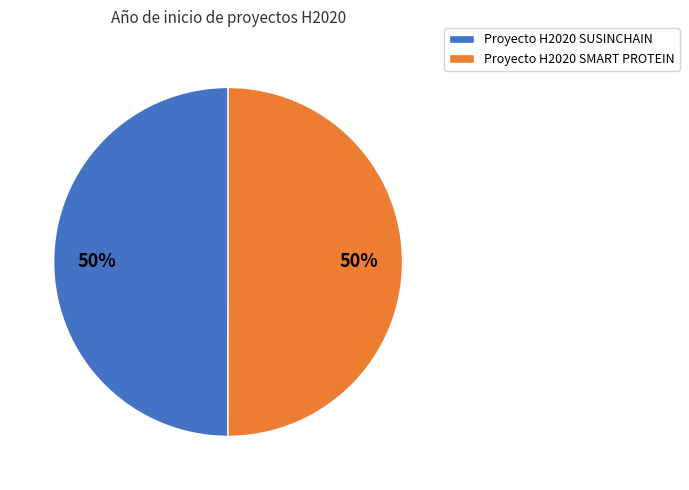

Is the sum of Proyecto H2020 SUSINCHAIN and Proyecto H2020 SMART PROTEIN greater than half?

Yes